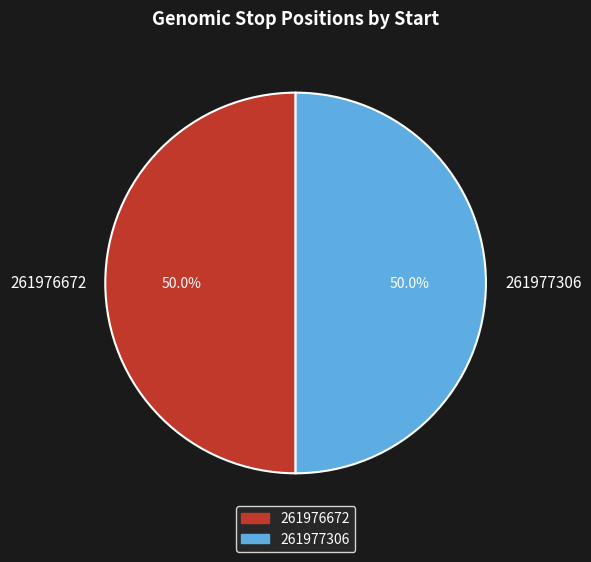

What is the total percentage of 261977306 and 261976672?

100.0%